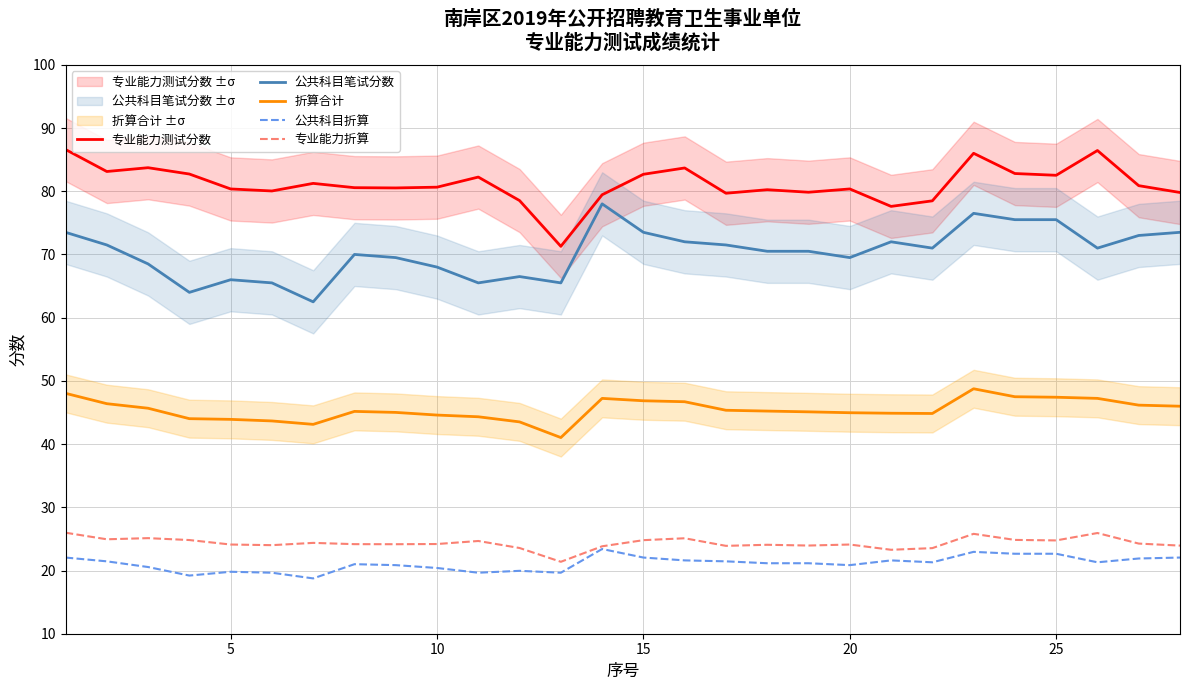

The 专业能力折算 series shows 39.8 at 5. True or false?

False